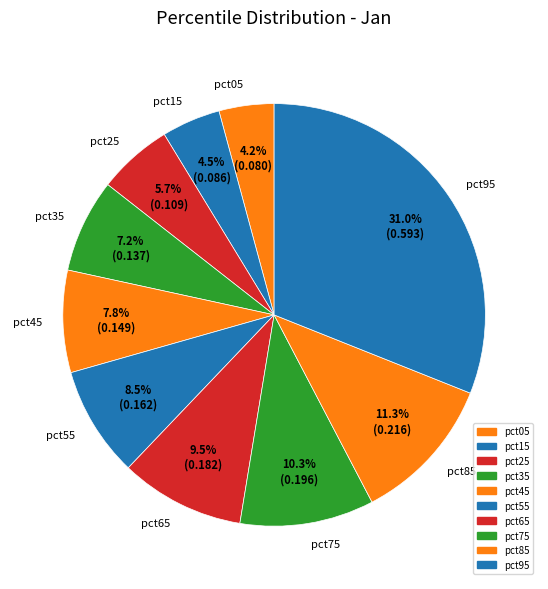

Combined, what portion of the pie is pct05 and pct95?

35.2%